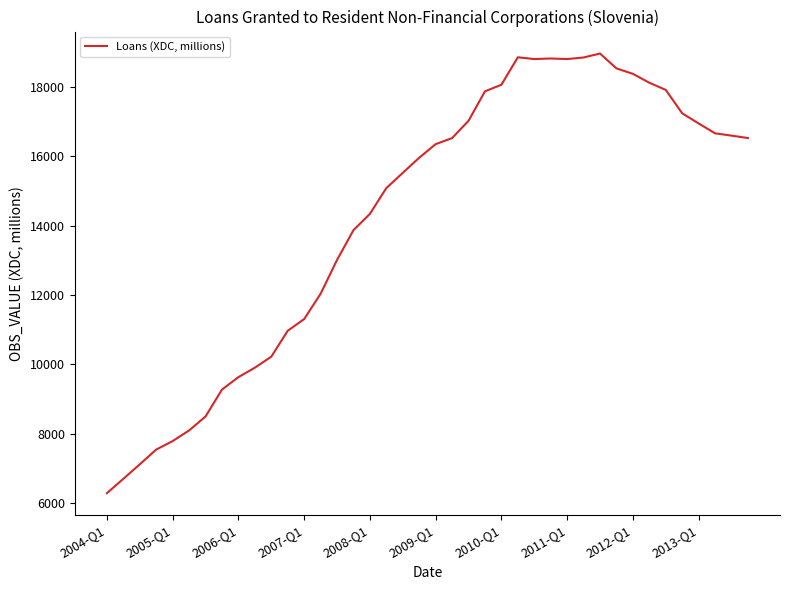

What is the greatest value displayed?

18969.8